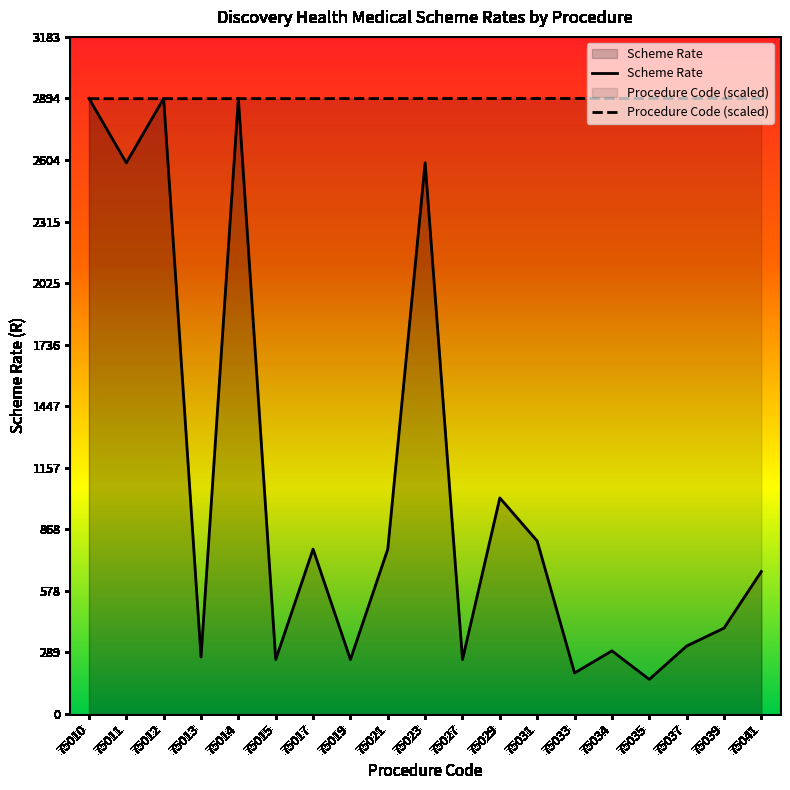

Where is the first local maximum for Scheme Rate?

75012